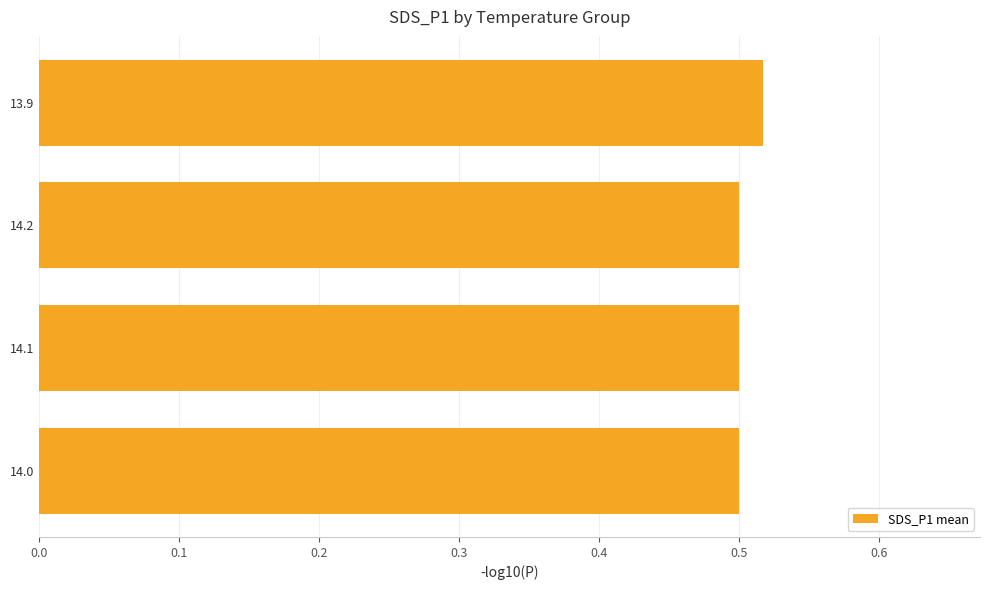

At which category does the chart reach its peak across all series?

13.9